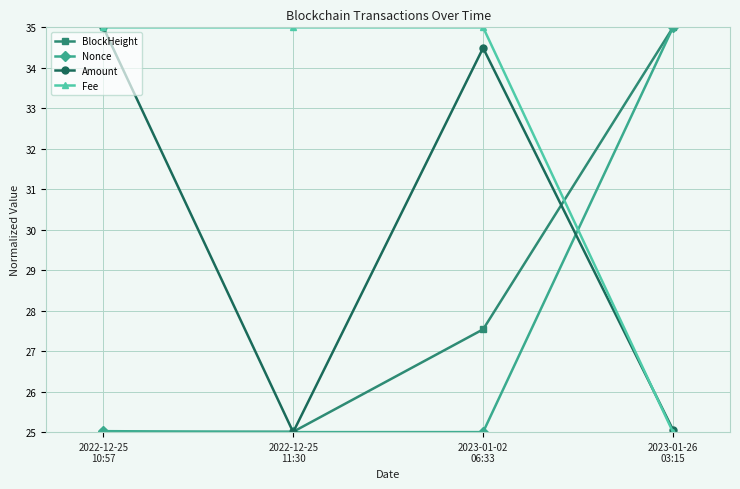

What is the greatest value displayed?

35.0